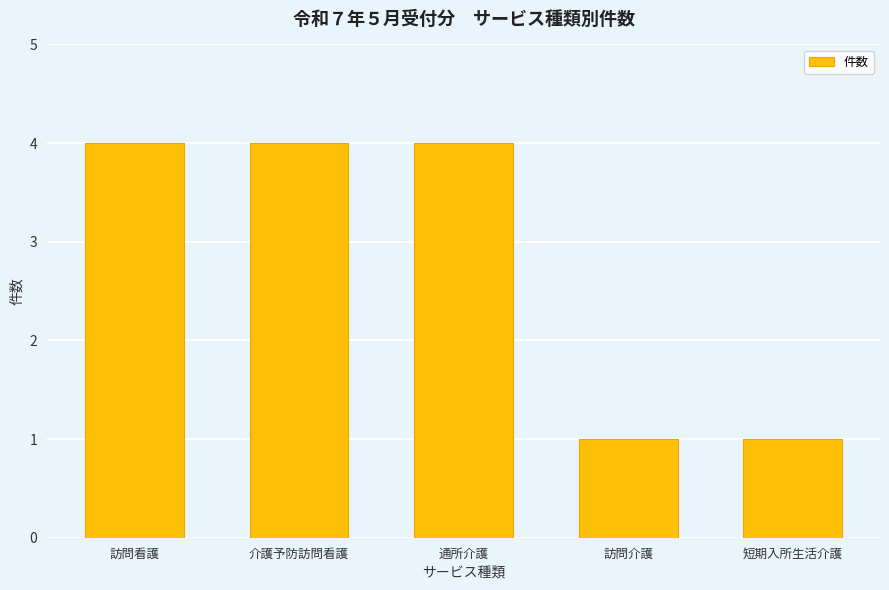

The chart shows a value of 0 at 短期入所生活介護. True or false?

False